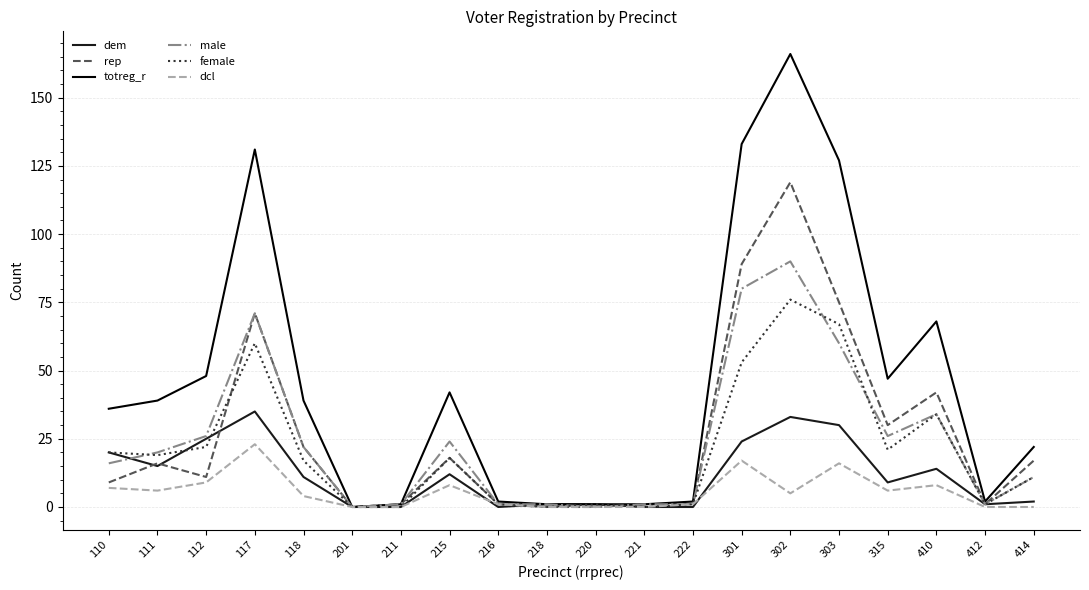

Reading left to right, extract all data points from this chart.

dem: 20	15	25	35	11	0	0	12	0	1	1	0	0	24	33	30	9	14	1	2
rep: 9	16	11	71	22	0	1	18	1	0	0	1	1	89	119	75	30	42	1	17
totreg_r: 36	39	48	131	39	0	1	42	2	1	1	1	2	133	166	127	47	68	2	22
male: 16	20	26	71	22	0	1	24	1	1	0	1	1	80	90	60	26	34	1	11
female: 20	19	22	60	17	0	0	18	1	0	1	0	1	53	76	67	21	34	1	11
dcl: 7	6	9	23	4	0	0	8	1	0	0	0	1	17	5	16	6	8	0	0